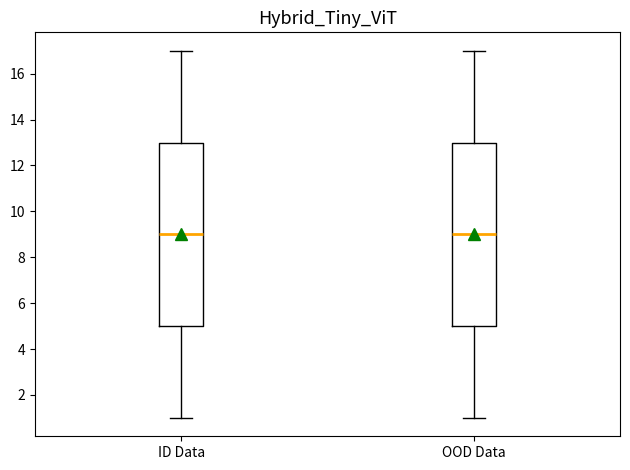

Where does the median line of the box for ID Data sit on the y-axis? The values are not printed on the chart, so give them approximately, as read against the axis.

9